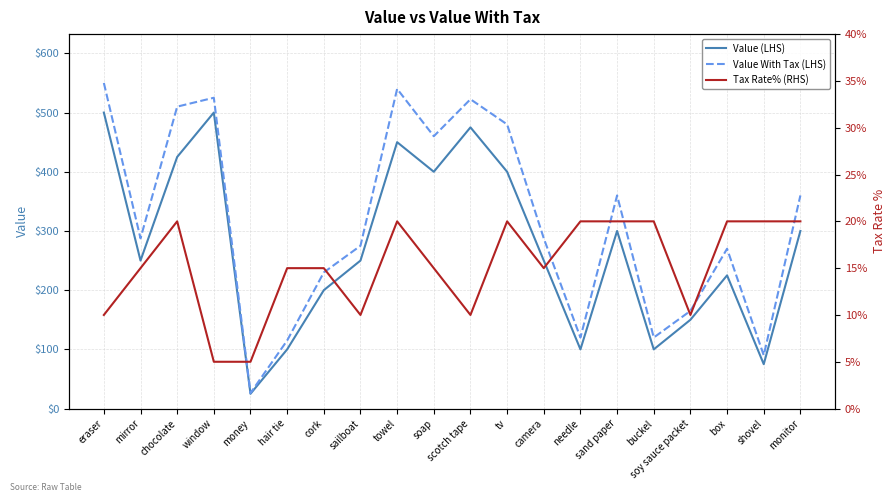

What is the label of the 5th point from the left?

money